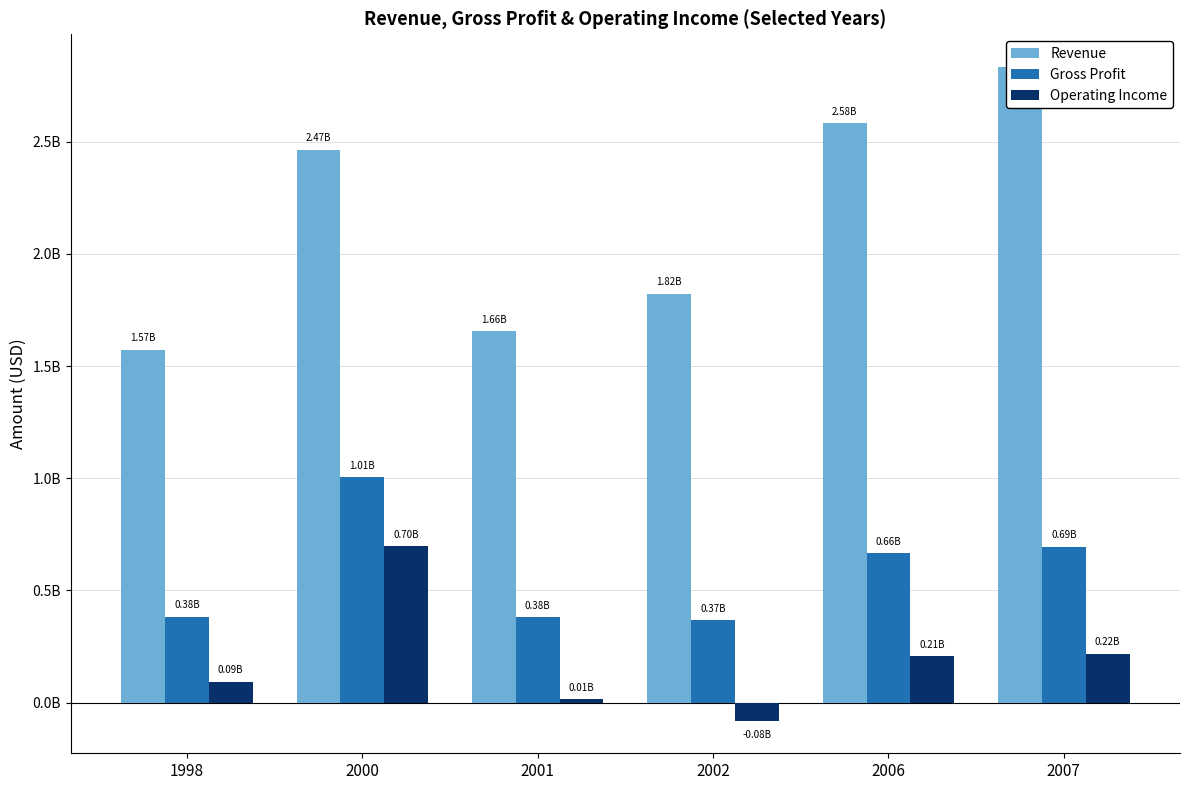

Reading left to right, transcribe all the data shown in this chart.

Revenue: 1572745000	2465066000	1655346000	1822813000	2581477000	2833266000
Gross Profit: 383638000	1005282000	381519000	368273000	664819000	694828000
Operating Income: 93925000	696498000	14250000	-79948000	208228000	218368000